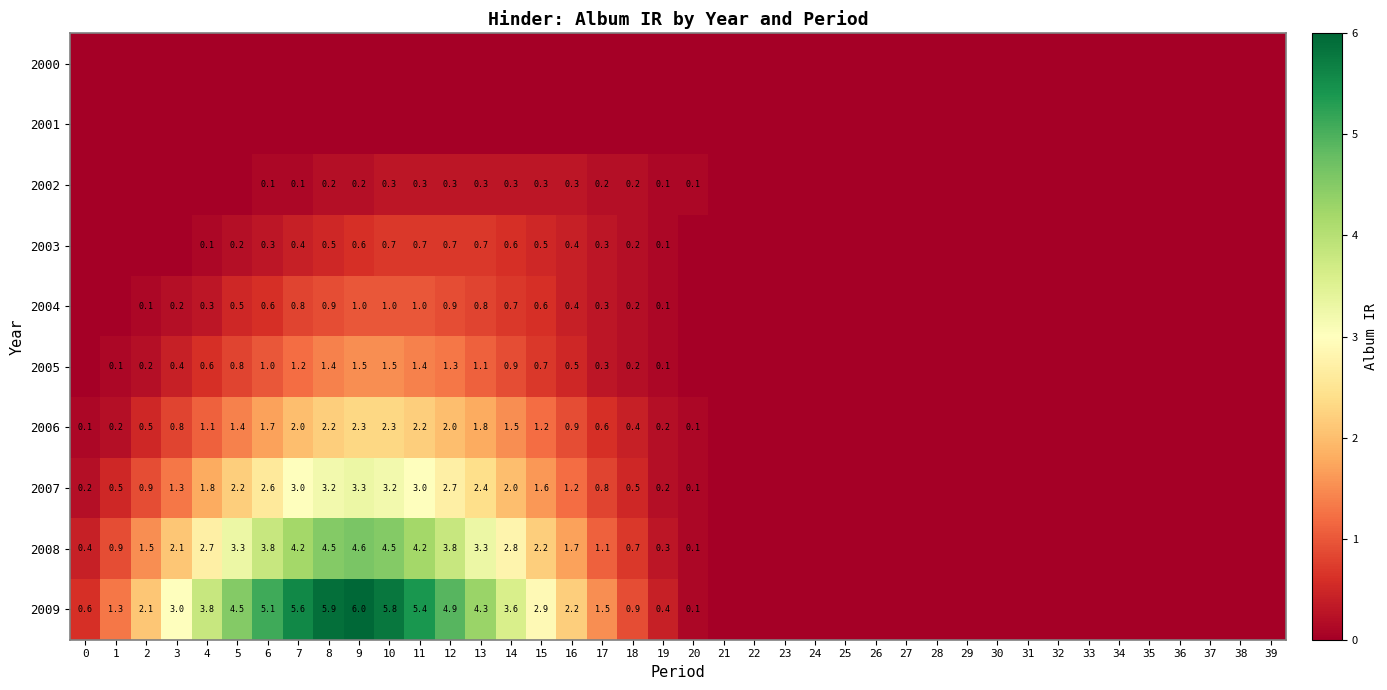

At which category is the sum across all series the highest?

9